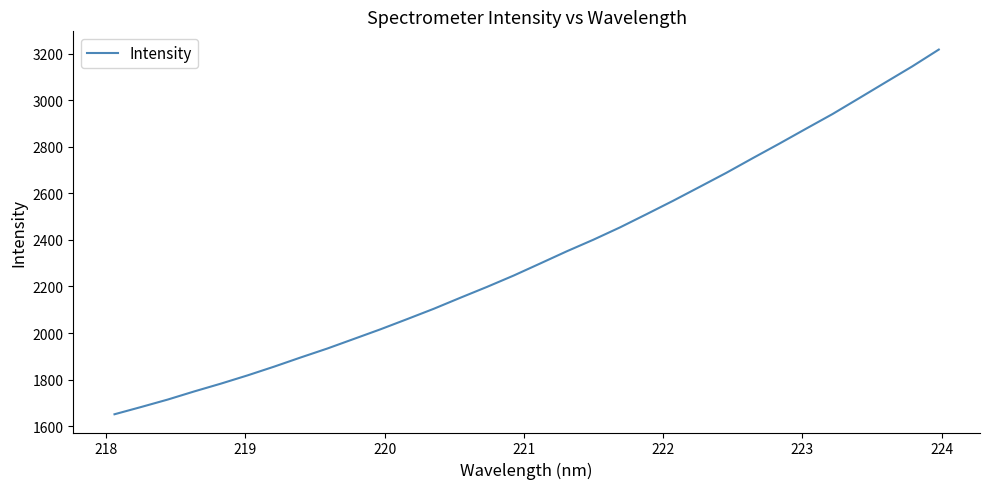

What is the smallest value displayed?

1651.2